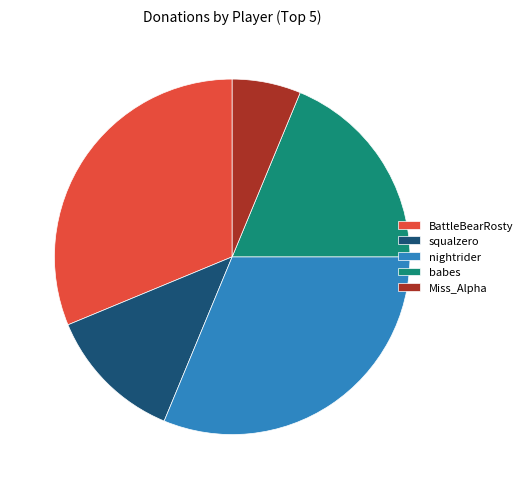

True or false: babes accounts for 19% of the total.

True